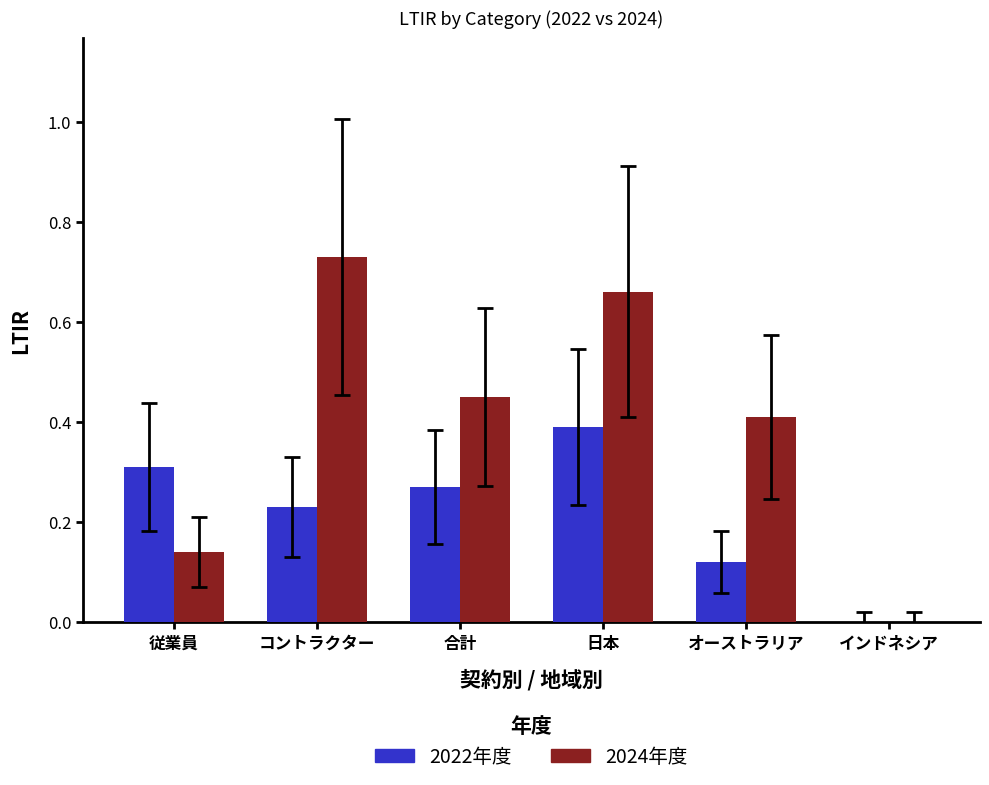

What is the sum of all 2024年度 values?

2.4